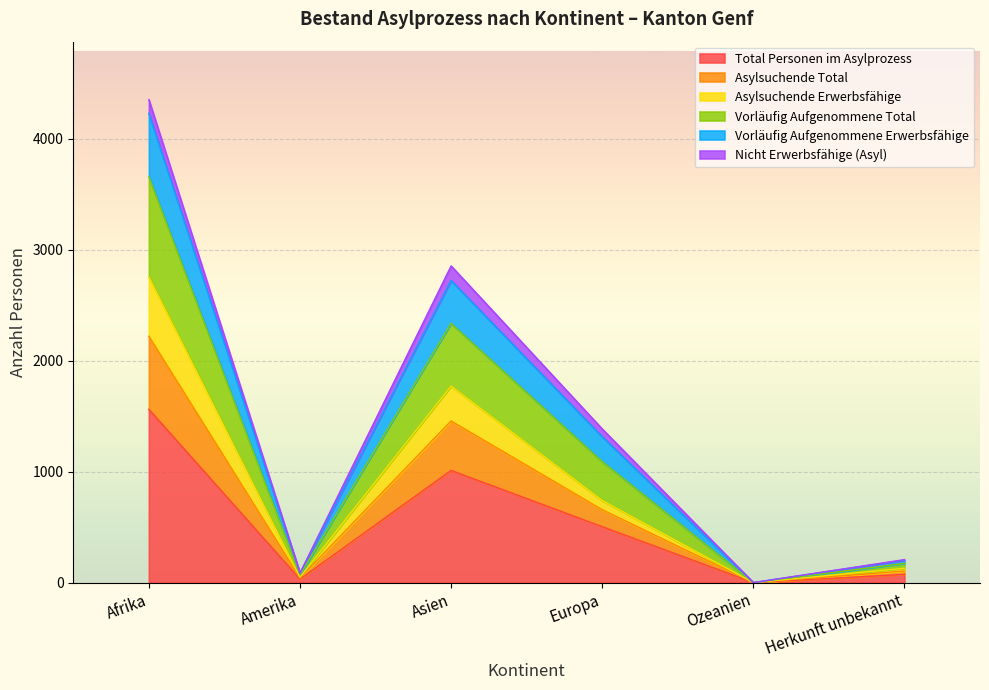

Rank the categories by Vorläufig Aufgenommene Erwerbsfähige value from lowest to highest.

Ozeanien, Amerika, Herkunft unbekannt, Europa, Asien, Afrika